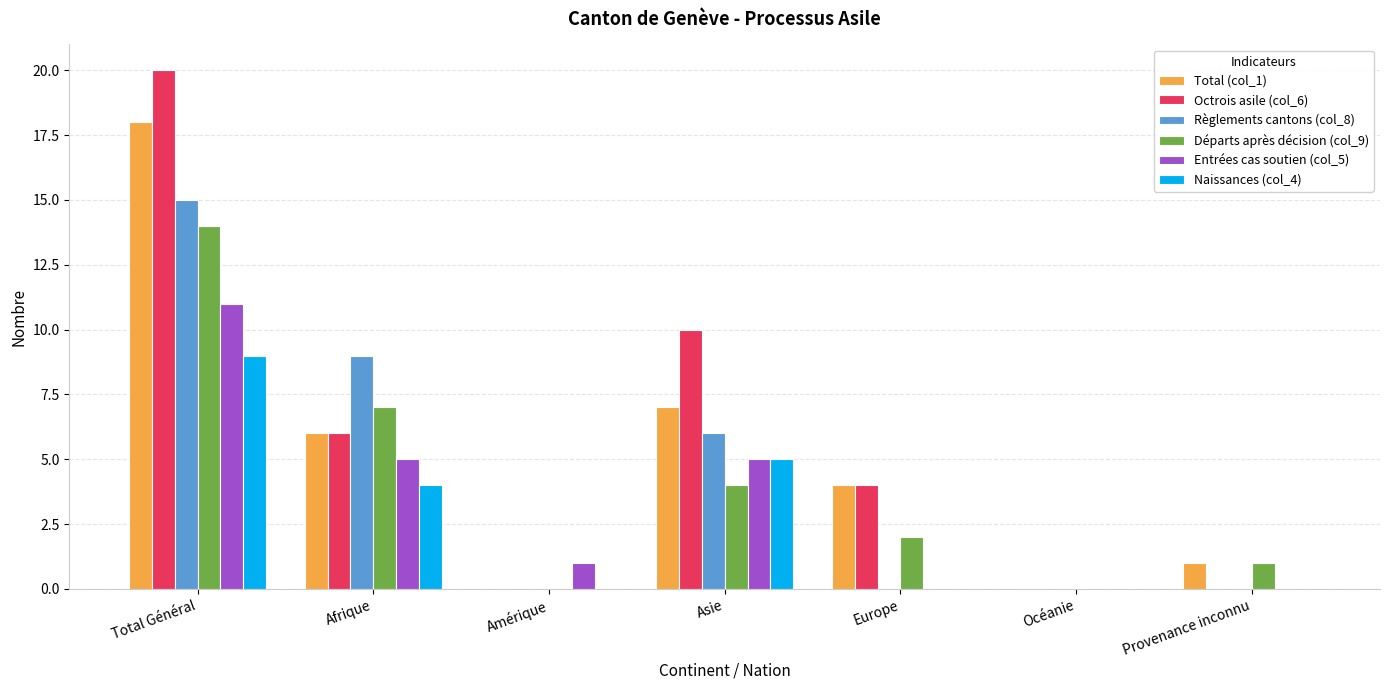

True or false: Règlements cantons (col_8) has a value of 7 at Océanie.

False